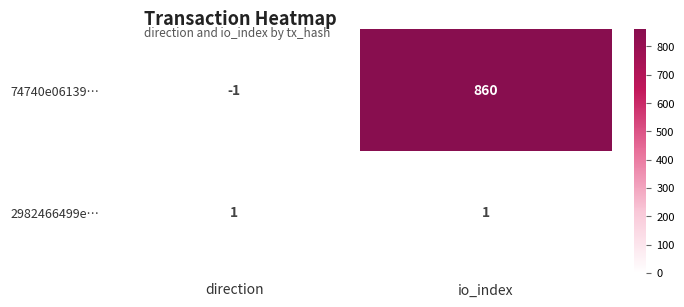

How many distinct data groups are displayed?

2